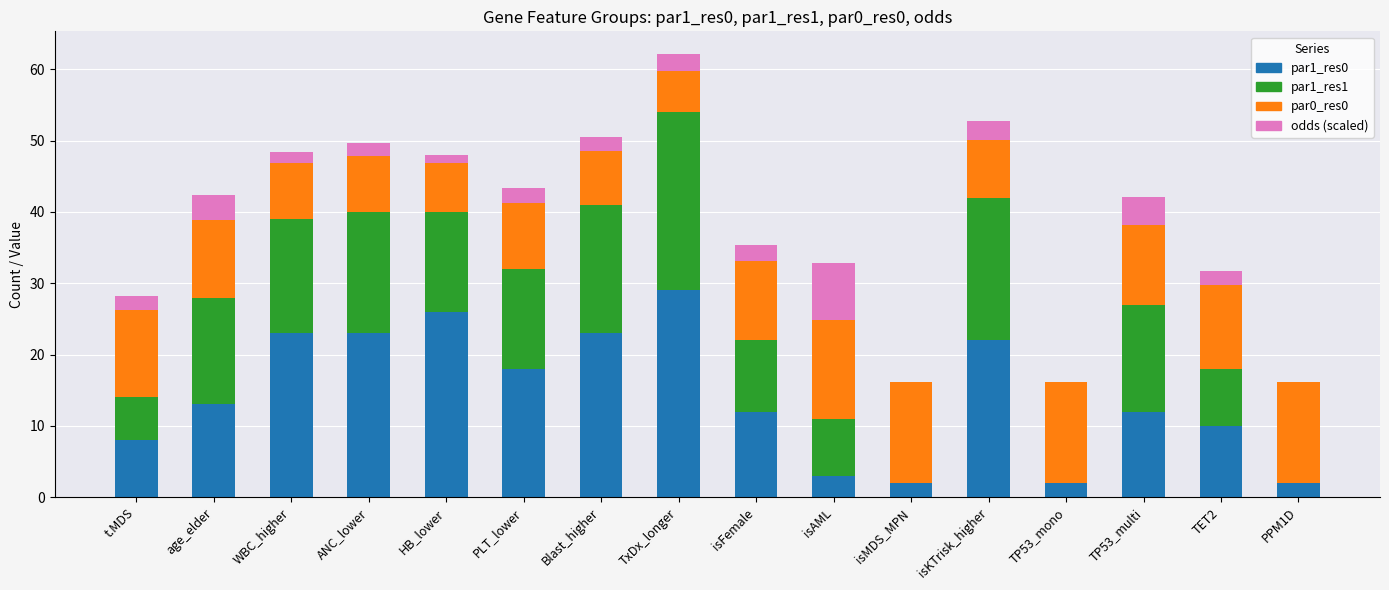

What is the highest value of the par1_res0 series?

29.0